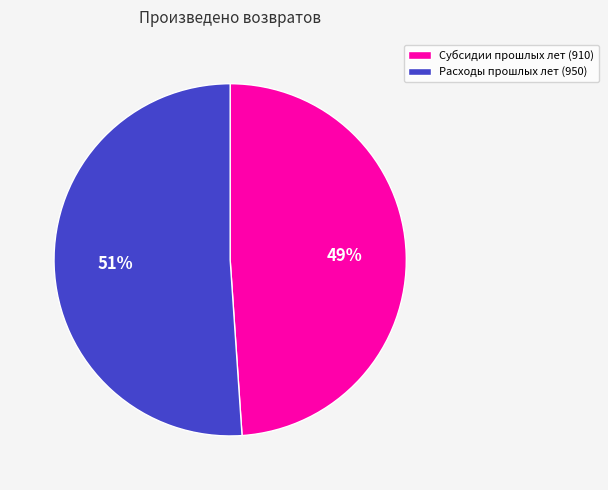

Is there a majority slice in this chart?

Yes